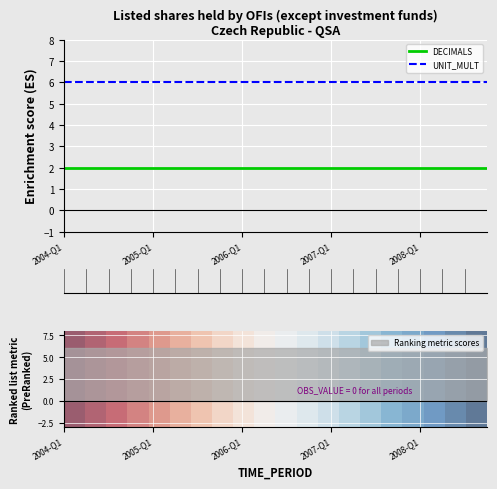

True or false: UNIT_MULT and DECIMALS cross at least once.

False